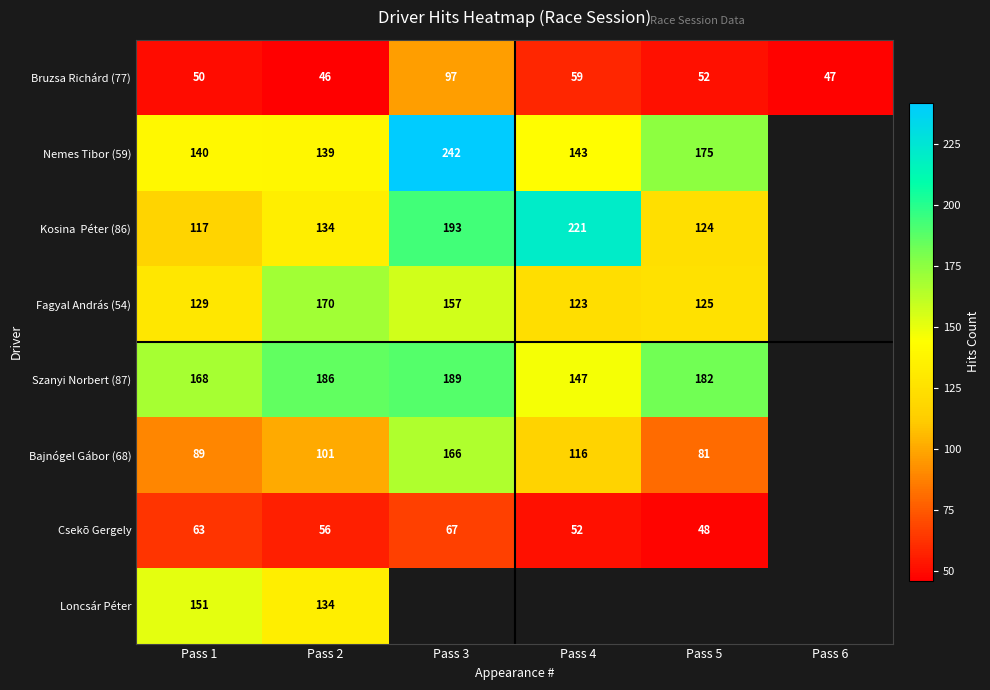

The value of Loncsár Péter at Pass 1 is 151. True or false?

True